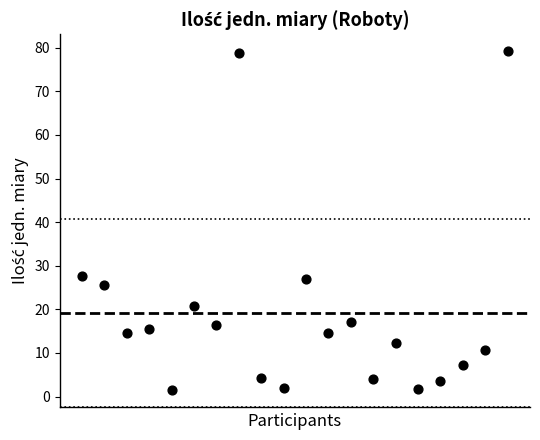

What is the range of Y values (max minus min)?

77.8